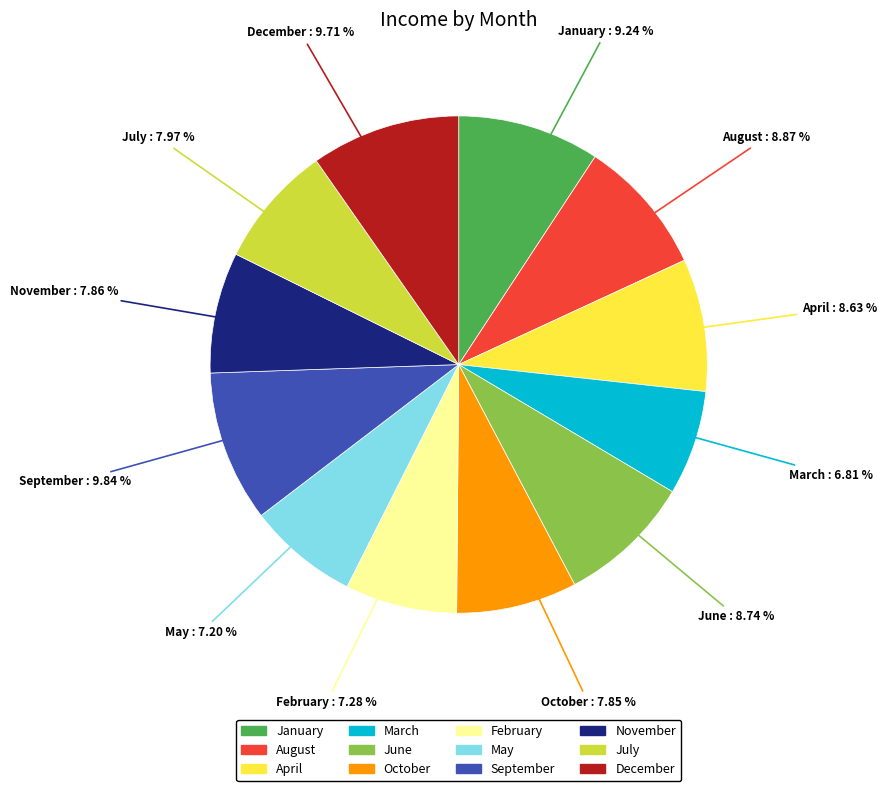

Does October represent more than half of the total?

No